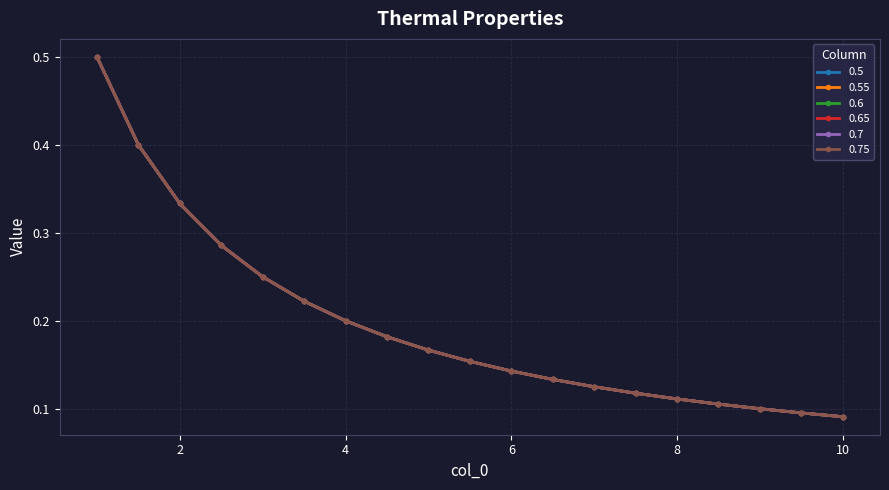

Does the chart display data point markers on the line(s)?

Yes